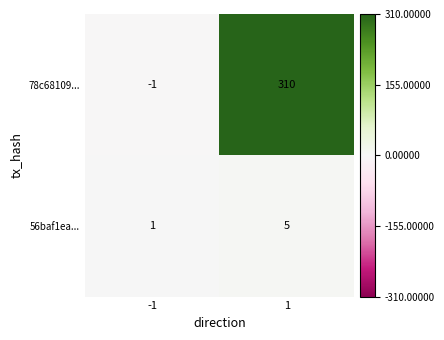

Read the 78c68109... value at 1, to the nearest 50.

300